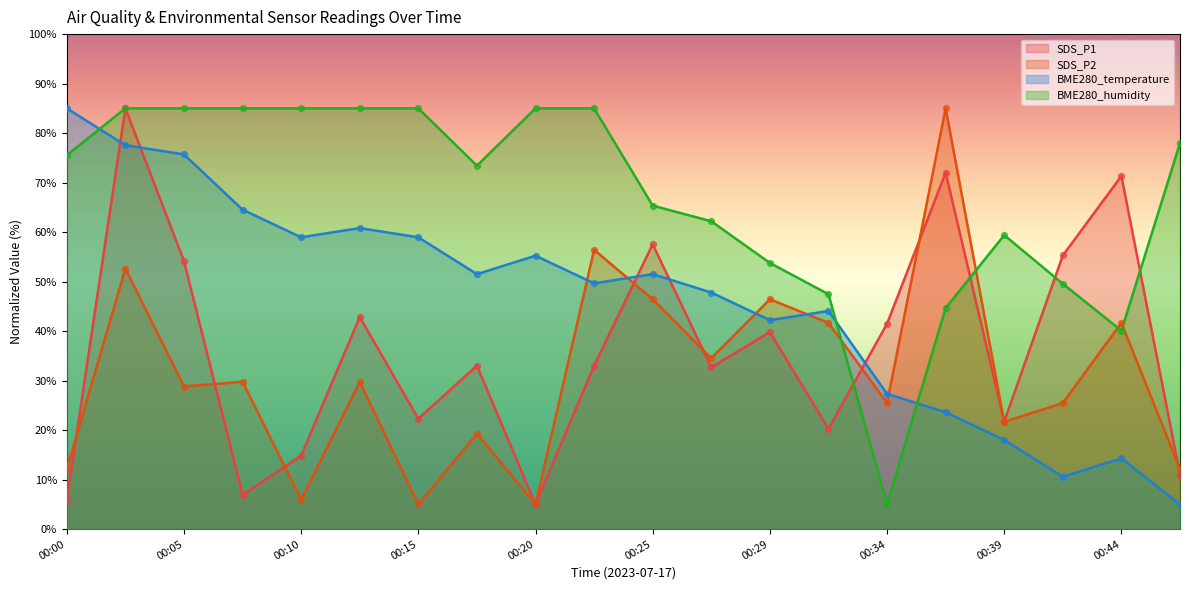

Is the value of BME280_temperature at 00:10 greater than the value of BME280_humidity at 00:15?

No